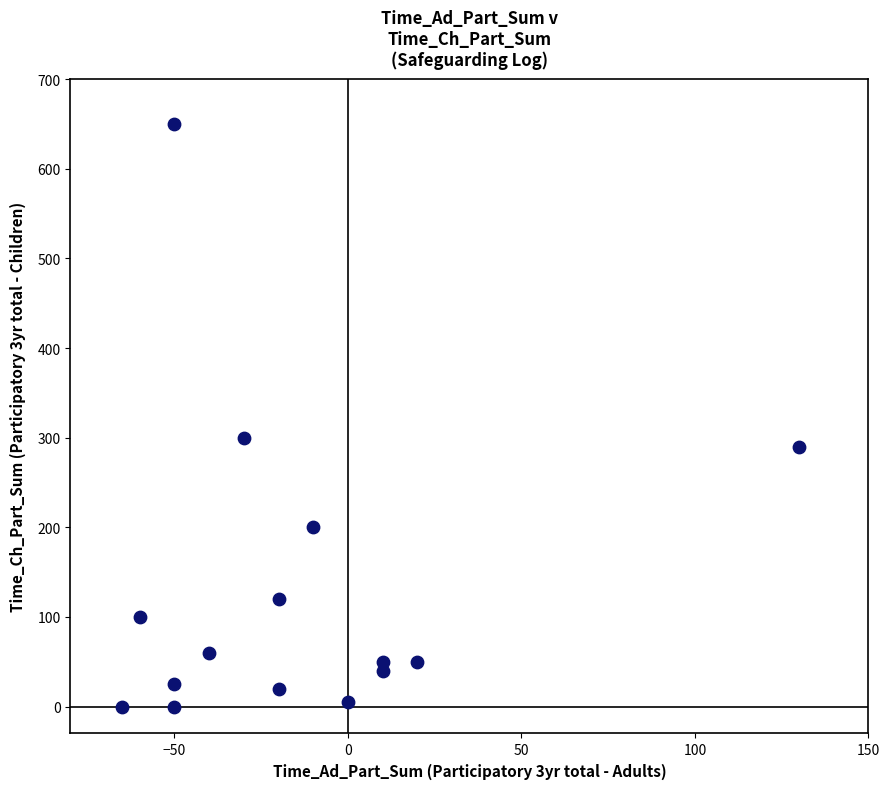

What Y value in the scatter plot is closest to 325?

300